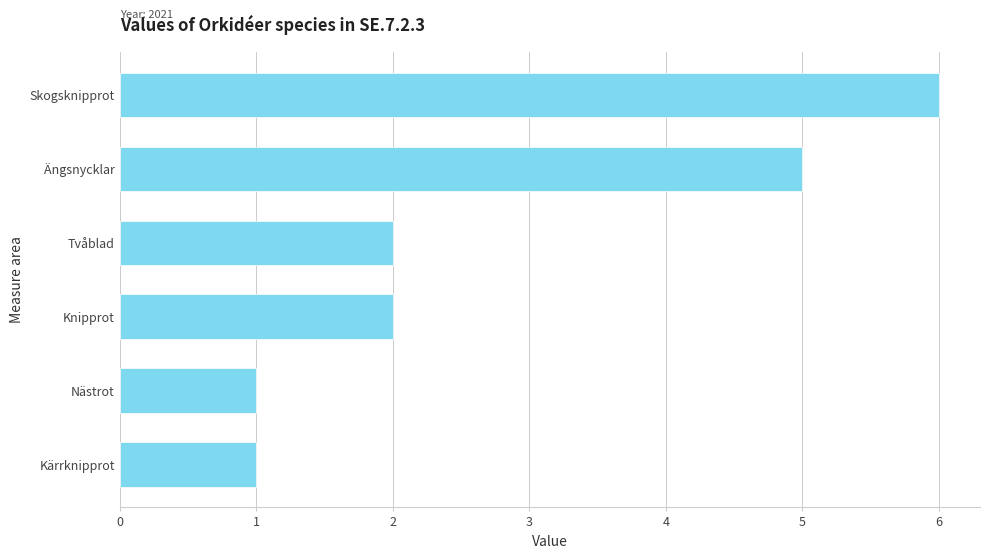

True or false: the data shows 2 at Tvåblad.

True